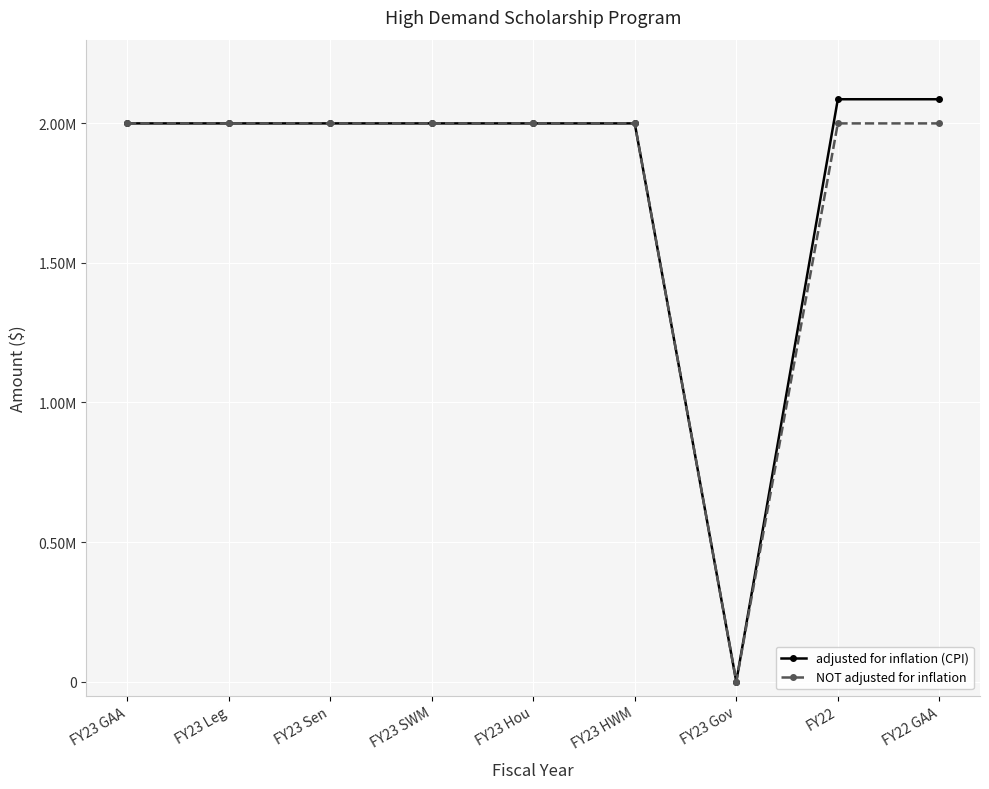

What is the label of the 2nd point from the right?

FY22